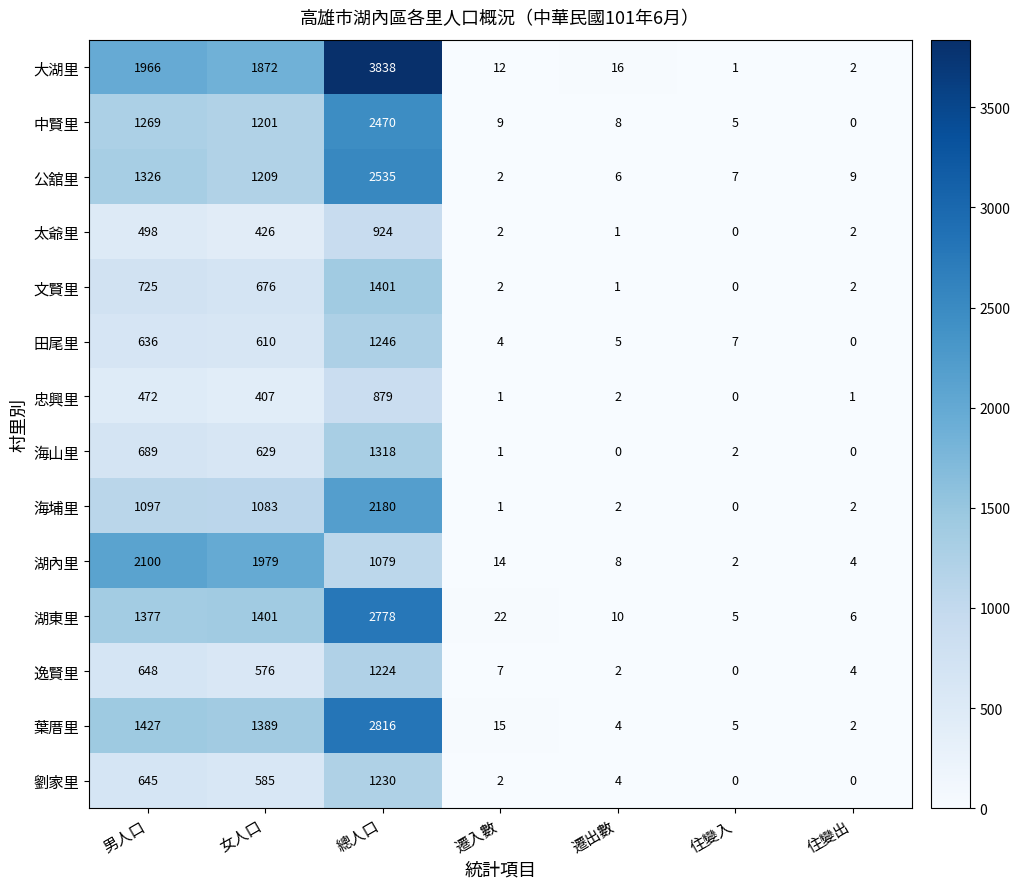

What is the difference between the maximum and second lowest values in the 海山里 series?

1318